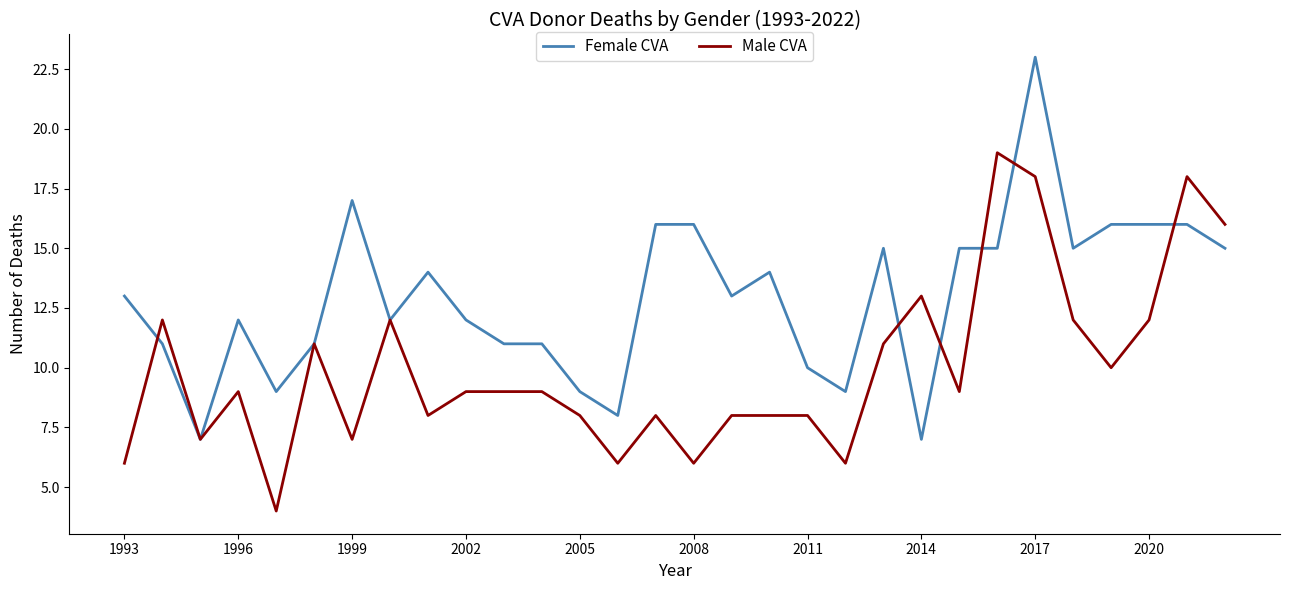

Rank the series by their maximum value, from highest to lowest.

Female CVA, Male CVA